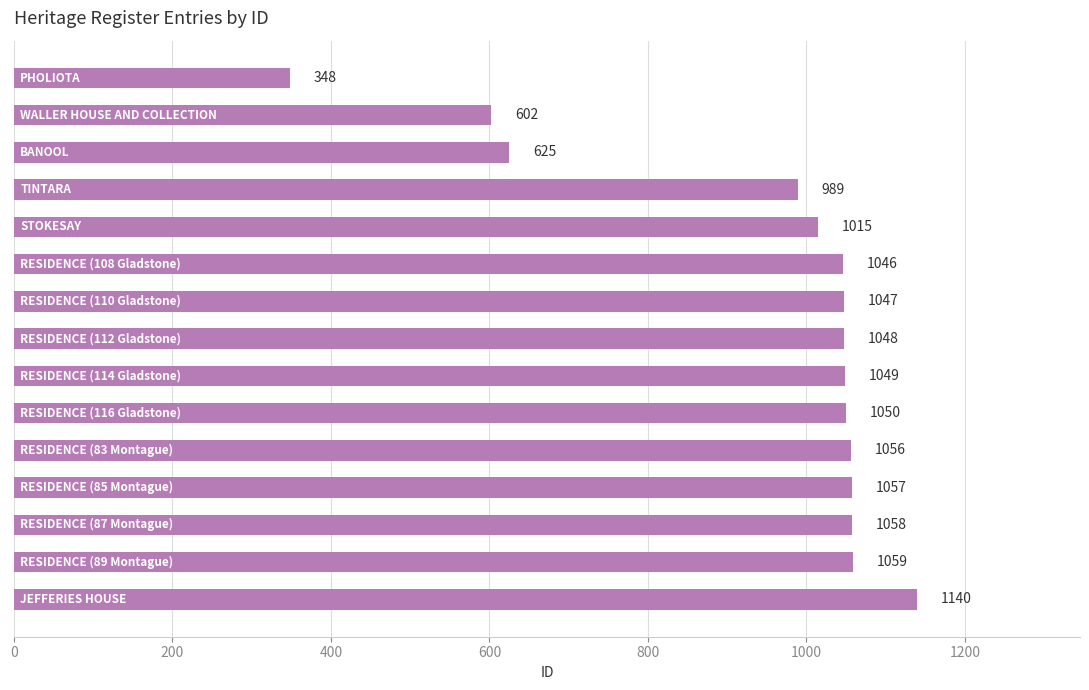

Reading top to bottom, transcribe all the data shown in this chart.

348	602	625	989	1015	1046	1047	1048	1049	1050	1056	1057	1058	1059	1140